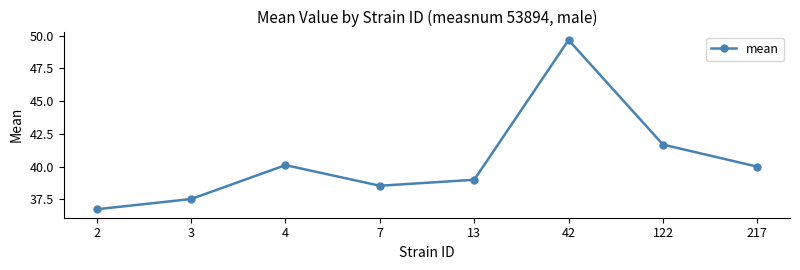

Where is the first local maximum?

4